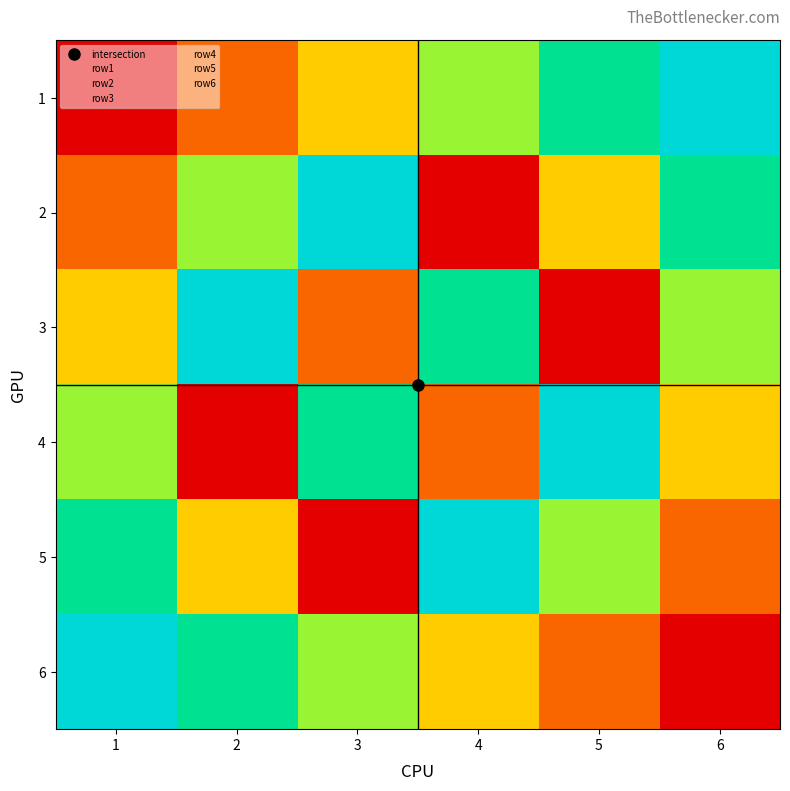

The value of 5 at 6 is 1. True or false?

False